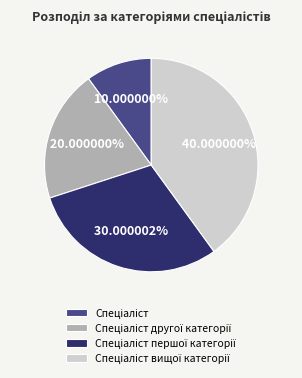

Is there a majority slice in this chart?

No